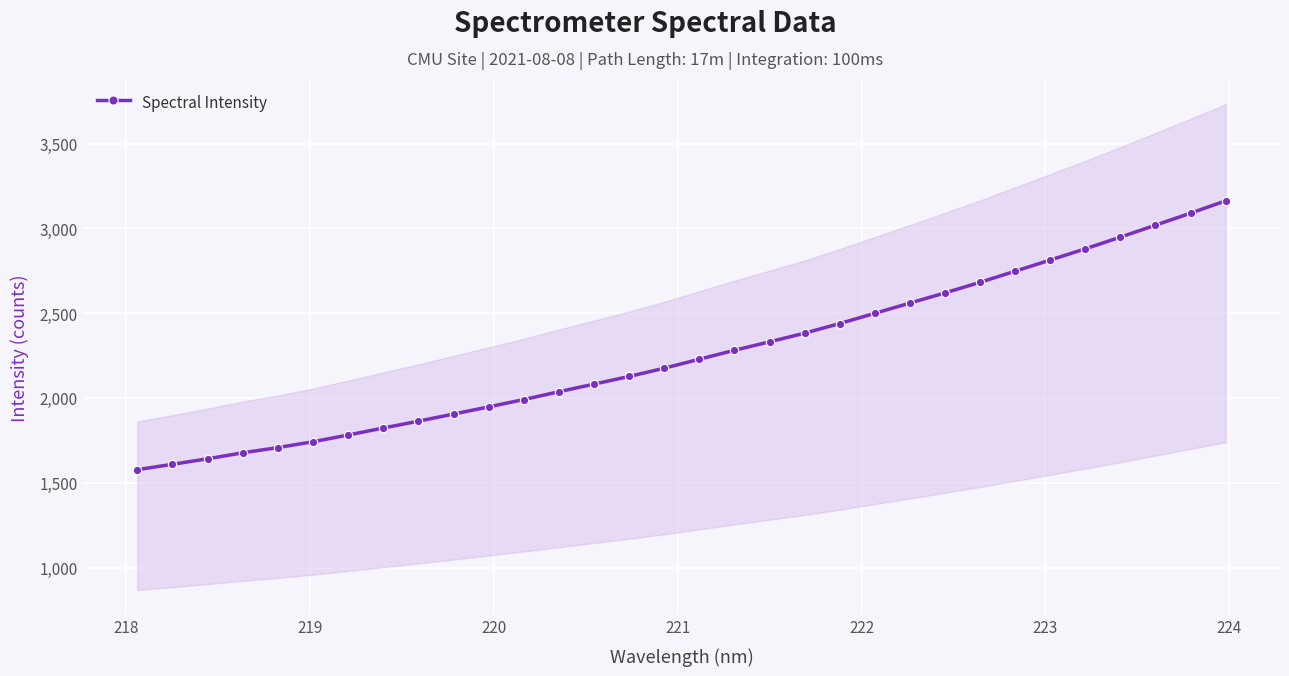

How many lines are shown in the chart?

1